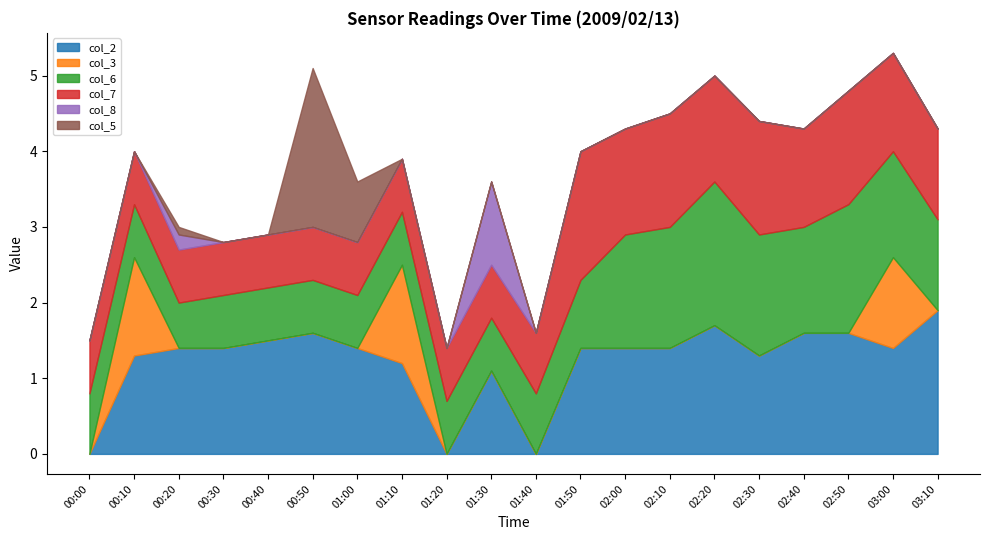

Rank the categories by col_6 value from highest to lowest.

02:20, 02:50, 02:10, 02:30, 02:00, 02:40, 03:00, 03:10, 01:50, 00:00, 01:40, 00:10, 00:30, 00:40, 00:50, 01:00, 01:10, 01:20, 01:30, 00:20